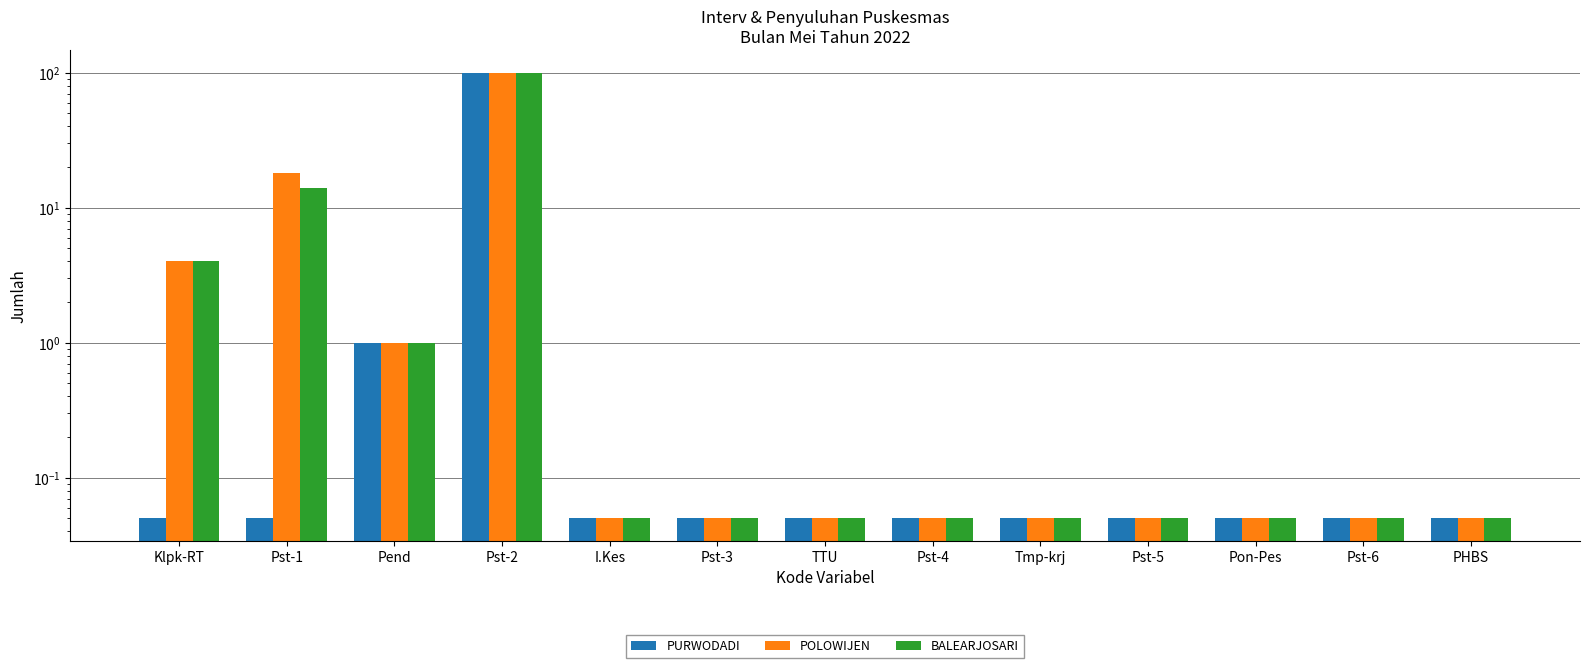

What is the label of the 8th bar from the right?

Pst-3